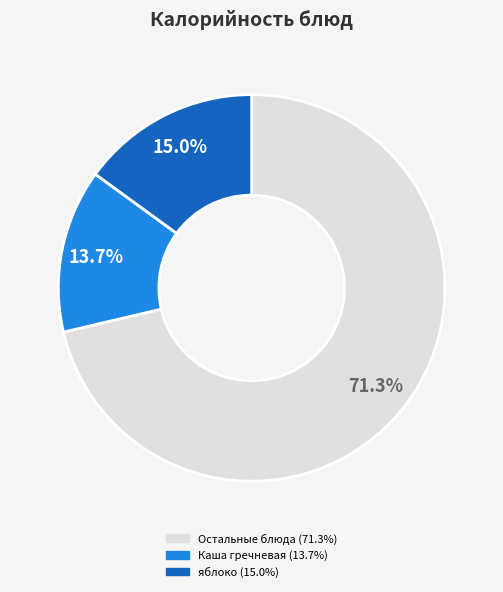

Is there any slice that represents more than half of the pie?

Yes